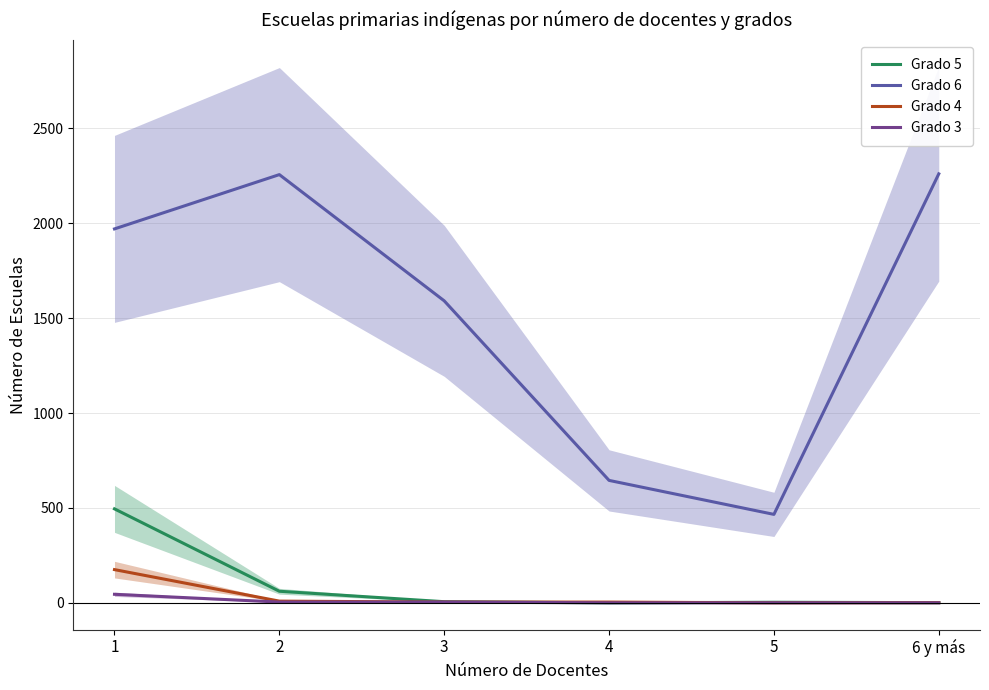

Reading left to right, extract all data points from this chart.

Grado 5: 1=495	2=61	3=6	4=0	5=3	6 y más=1
Grado 6: 1=1970	2=2256	3=1591	4=645	5=466	6 y más=2260
Grado 4: 1=175	2=9	3=4	4=4	5=0	6 y más=1
Grado 3: 1=45	2=4	3=4	4=0	5=0	6 y más=0